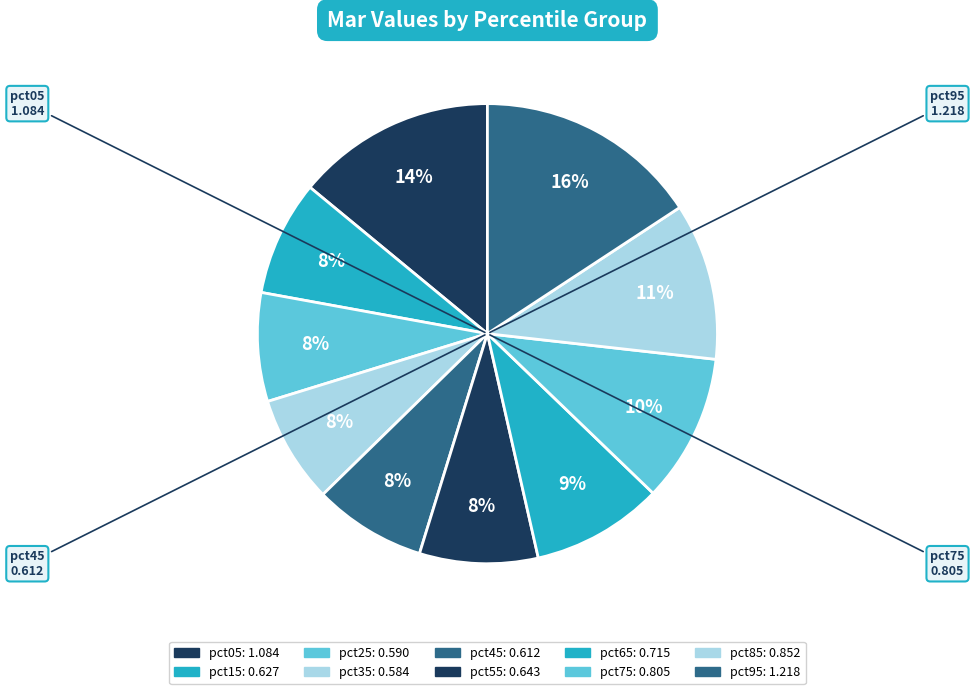

How many segments does this pie chart have?

10